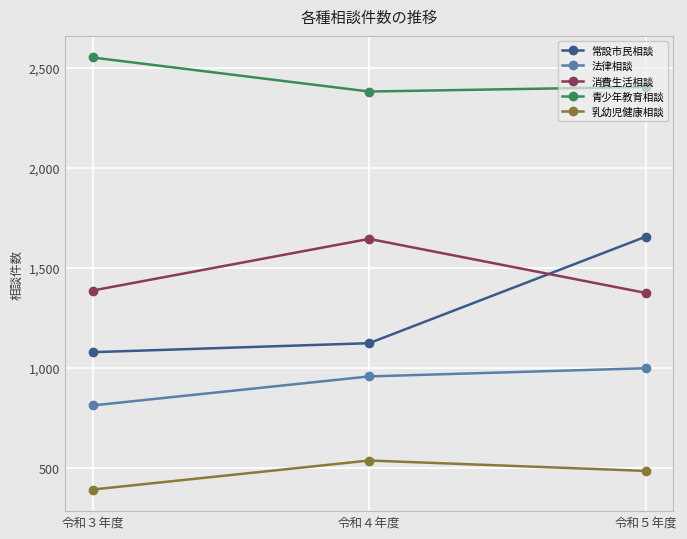

Which series has the largest range (max minus min)?

常設市民相談